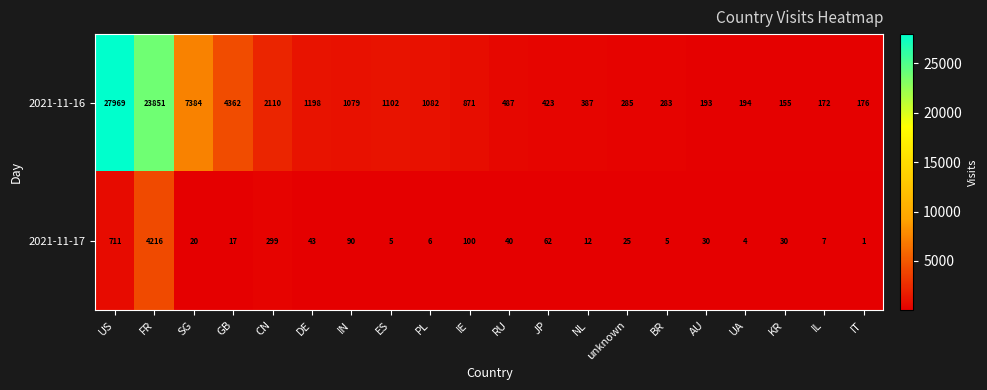

What is the difference between the second highest and second lowest values in the 2021-11-16 series?

23679